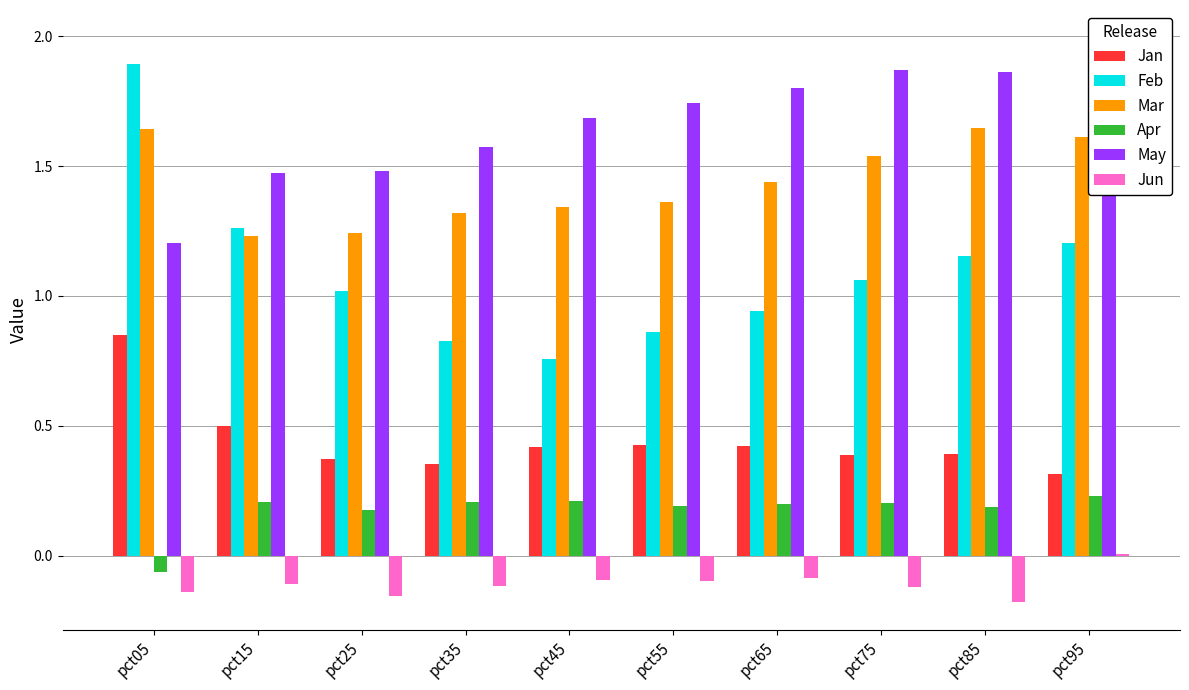

Rank the series at pct05 from lowest to highest value.

Jun, Apr, Jan, May, Mar, Feb